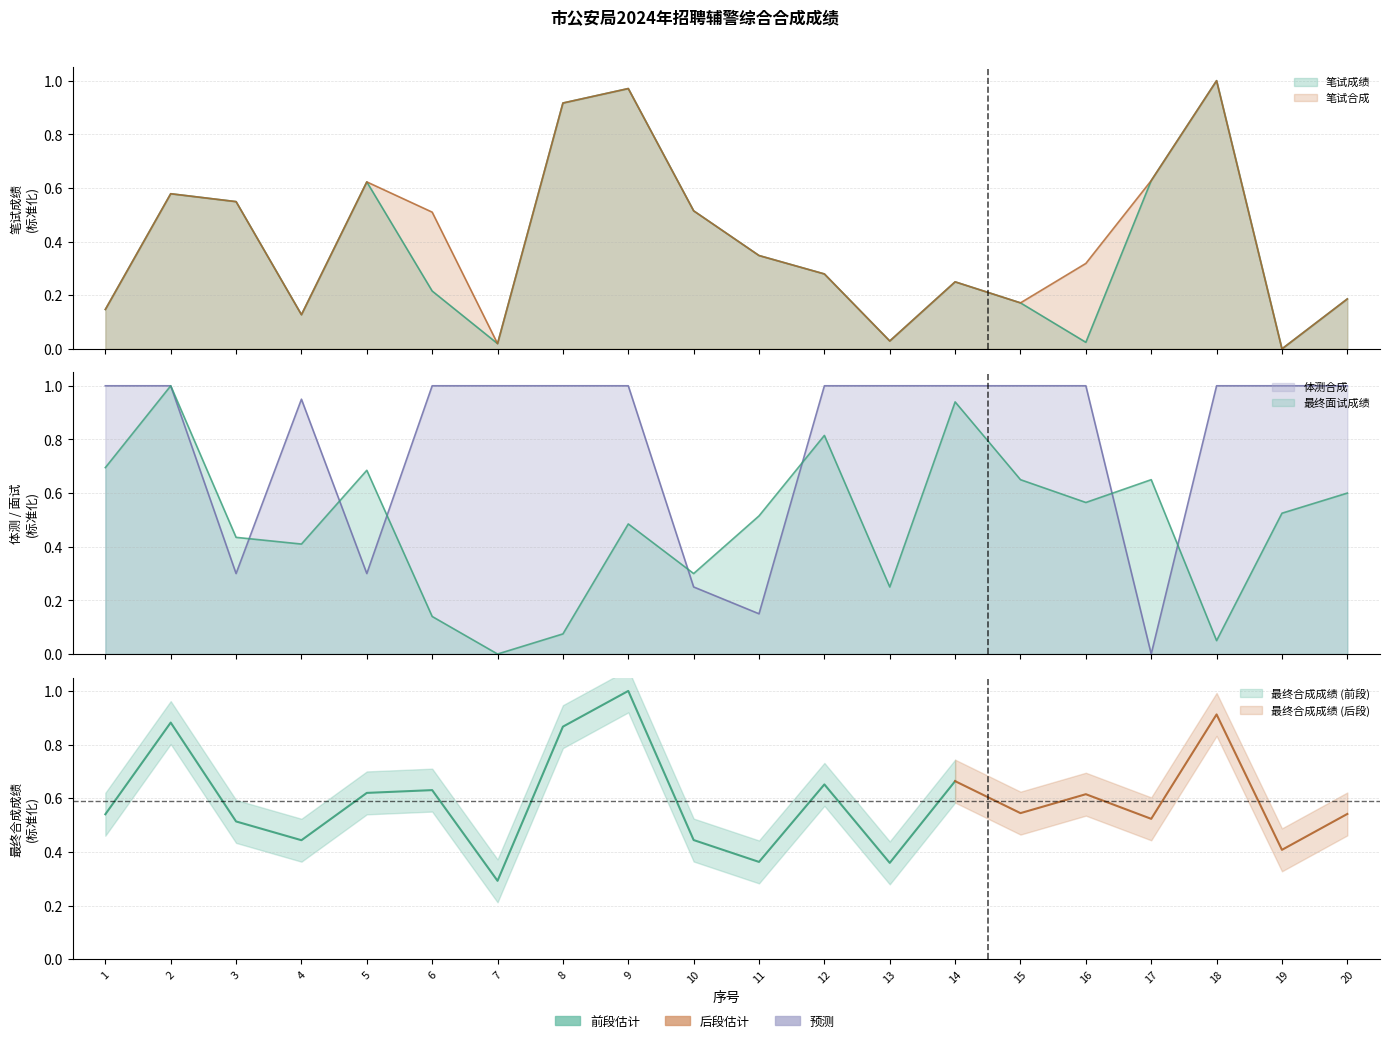

Reading left to right, extract all data points from this chart.

笔试成绩: 1=0.1	2=0.6	3=0.5	4=0.1	5=0.6	6=0.2	7=0.0	8=0.9	9=1.0	10=0.5	11=0.3	12=0.3	13=0.0	14=0.2	15=0.2	16=0.0	17=0.6	18=1.0	19=0.0	20=0.2
笔试合成: 1=0.1	2=0.6	3=0.5	4=0.1	5=0.6	6=0.5	7=0.0	8=0.9	9=1.0	10=0.5	11=0.3	12=0.3	13=0.0	14=0.2	15=0.2	16=0.3	17=0.6	18=1.0	19=0.0	20=0.2
体测合成: 1=1.0	2=1.0	3=0.3	4=0.9	5=0.3	6=1.0	7=1.0	8=1.0	9=1.0	10=0.2	11=0.1	12=1.0	13=1.0	14=1.0	15=1.0	16=1.0	17=0.0	18=1.0	19=1.0	20=1.0
最终面试成绩: 1=0.7	2=1.0	3=0.4	4=0.4	5=0.7	6=0.1	7=0.0	8=0.1	9=0.5	10=0.3	11=0.5	12=0.8	13=0.2	14=0.9	15=0.6	16=0.6	17=0.6	18=0.0	19=0.5	20=0.6